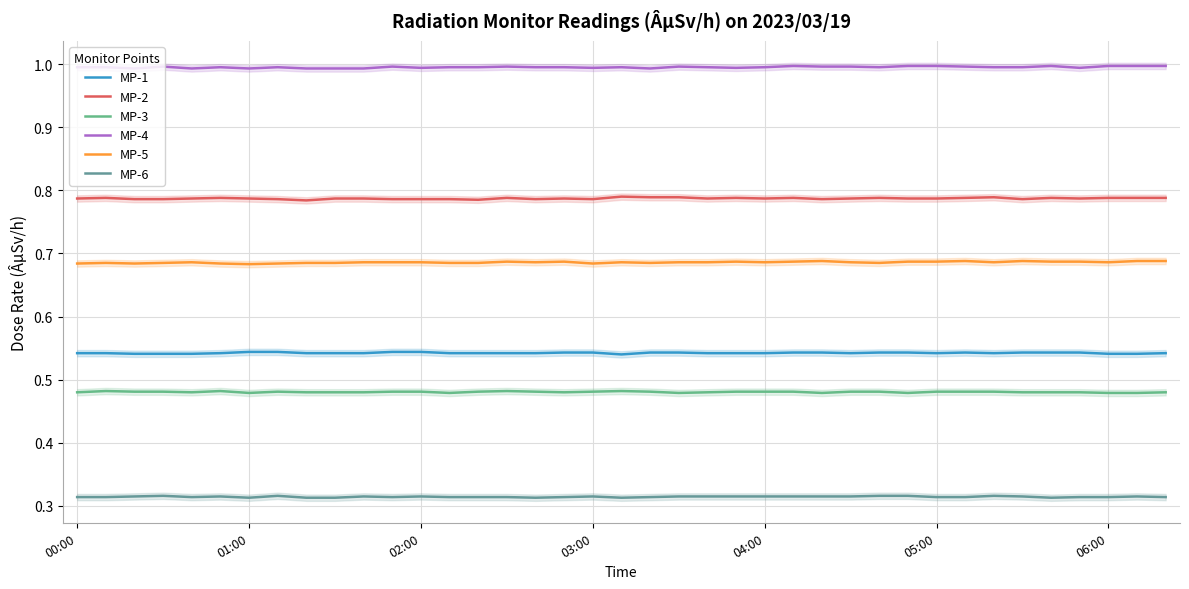

Reading left to right, extract all data points from this chart.

MP-1: 0.5	0.5	0.5	0.5	0.5	0.5	0.5	0.5	0.5	0.5	0.5	0.5	0.5	0.5	0.5	0.5	0.5	0.5	0.5	0.5	0.5	0.5	0.5	0.5	0.5	0.5	0.5	0.5	0.5	0.5	0.5	0.5	0.5	0.5	0.5	0.5	0.5	0.5	0.5
MP-2: 0.8	0.8	0.8	0.8	0.8	0.8	0.8	0.8	0.8	0.8	0.8	0.8	0.8	0.8	0.8	0.8	0.8	0.8	0.8	0.8	0.8	0.8	0.8	0.8	0.8	0.8	0.8	0.8	0.8	0.8	0.8	0.8	0.8	0.8	0.8	0.8	0.8	0.8	0.8
MP-3: 0.5	0.5	0.5	0.5	0.5	0.5	0.5	0.5	0.5	0.5	0.5	0.5	0.5	0.5	0.5	0.5	0.5	0.5	0.5	0.5	0.5	0.5	0.5	0.5	0.5	0.5	0.5	0.5	0.5	0.5	0.5	0.5	0.5	0.5	0.5	0.5	0.5	0.5	0.5
MP-4: 1.0	1.0	1.0	1.0	1.0	1.0	1.0	1.0	1.0	1.0	1.0	1.0	1.0	1.0	1.0	1.0	1.0	1.0	1.0	1.0	1.0	1.0	1.0	1.0	1.0	1.0	1.0	1.0	1.0	1.0	1.0	1.0	1.0	1.0	1.0	1.0	1.0	1.0	1.0
MP-5: 0.7	0.7	0.7	0.7	0.7	0.7	0.7	0.7	0.7	0.7	0.7	0.7	0.7	0.7	0.7	0.7	0.7	0.7	0.7	0.7	0.7	0.7	0.7	0.7	0.7	0.7	0.7	0.7	0.7	0.7	0.7	0.7	0.7	0.7	0.7	0.7	0.7	0.7	0.7
MP-6: 0.3	0.3	0.3	0.3	0.3	0.3	0.3	0.3	0.3	0.3	0.3	0.3	0.3	0.3	0.3	0.3	0.3	0.3	0.3	0.3	0.3	0.3	0.3	0.3	0.3	0.3	0.3	0.3	0.3	0.3	0.3	0.3	0.3	0.3	0.3	0.3	0.3	0.3	0.3